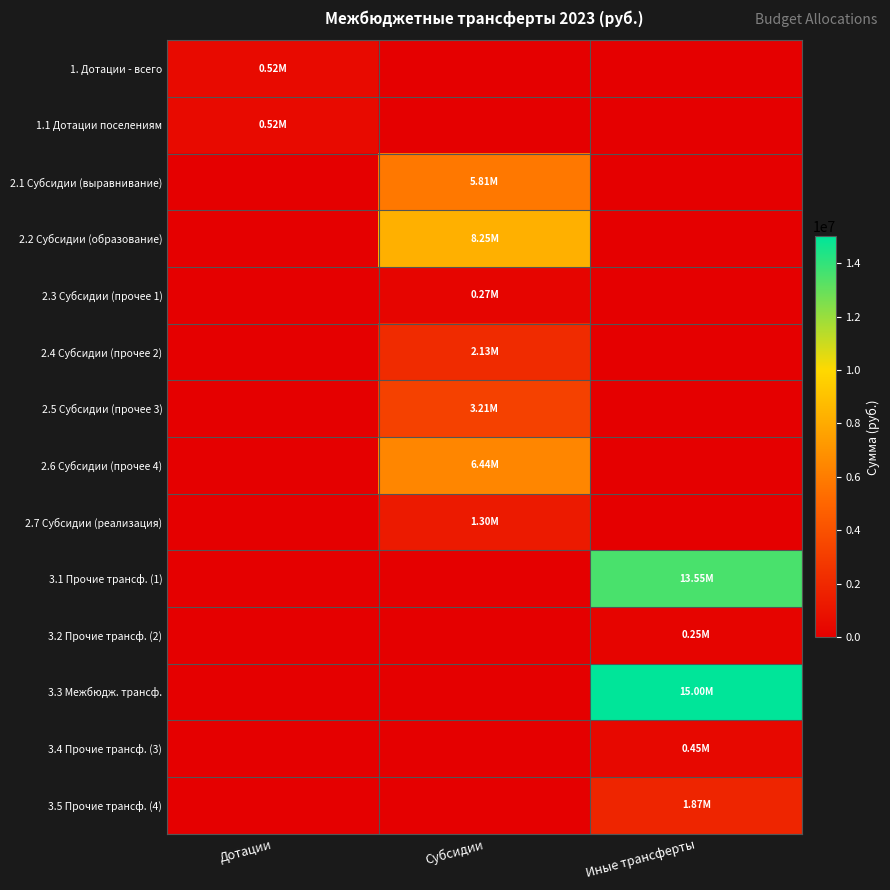

At how many categories does at least one series exceed 13969026?

1